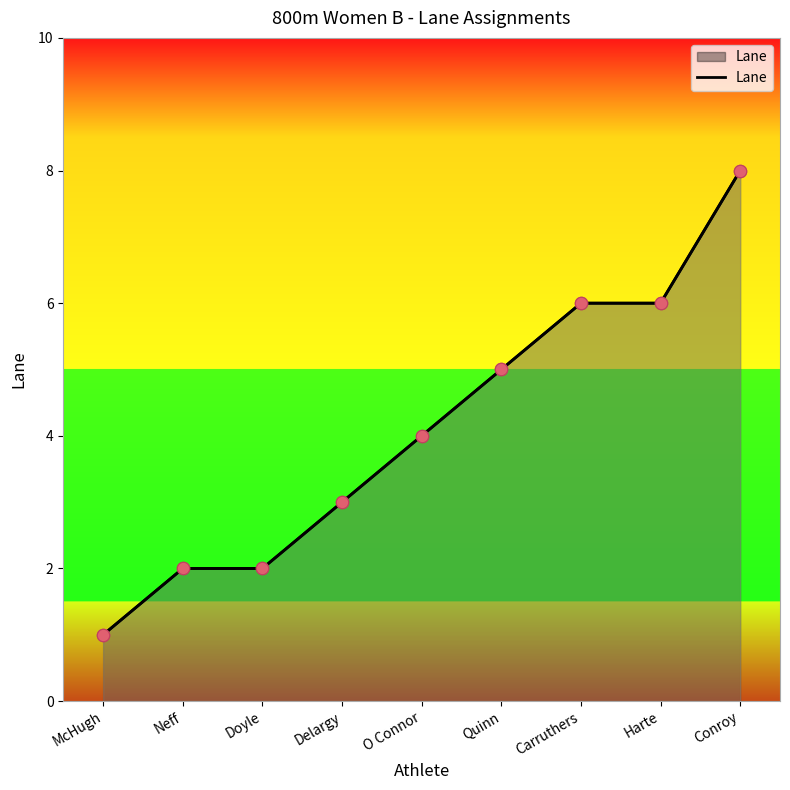

What is the ratio of the value at Doyle to the value at Harte?

0.3